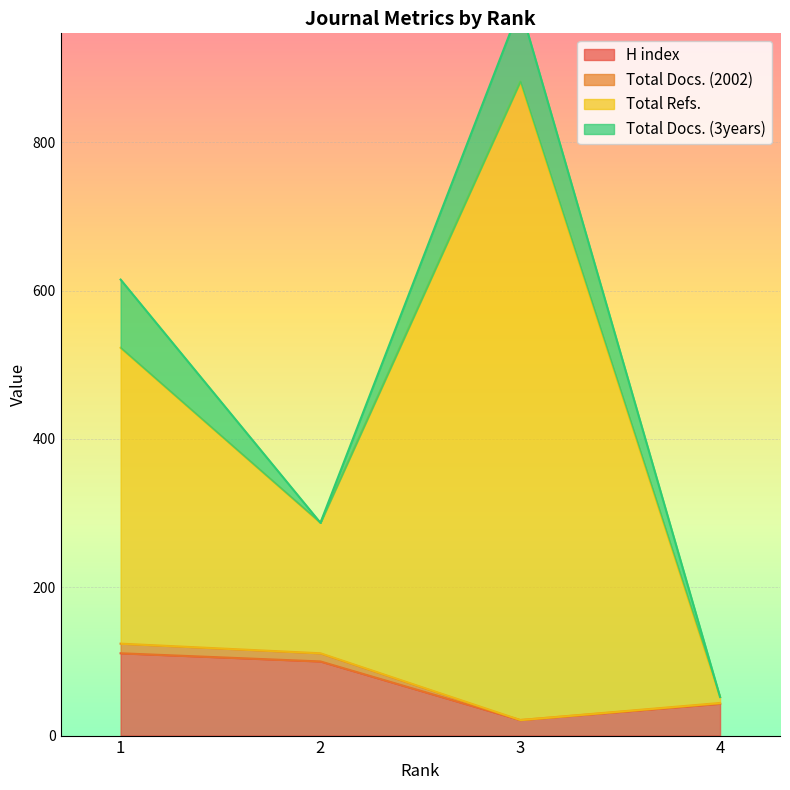

At which category is the sum across all series the highest?

3